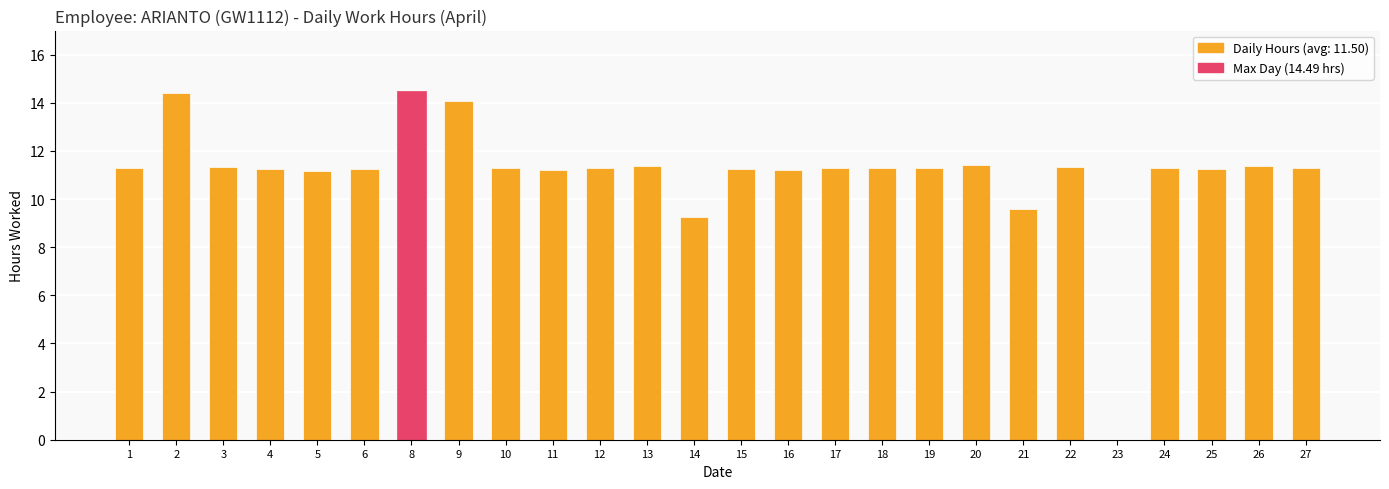

Approximately how many times larger is the value at 15 compared to 8?

0.8